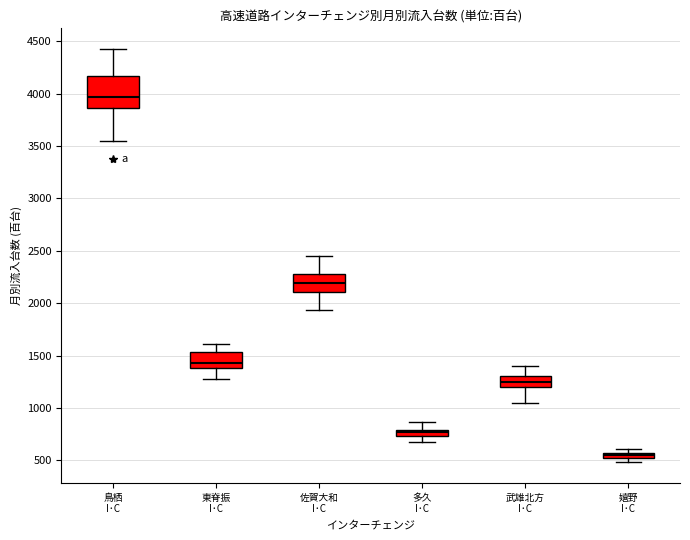

Which box has the lowest median line?

嬉野 I･C